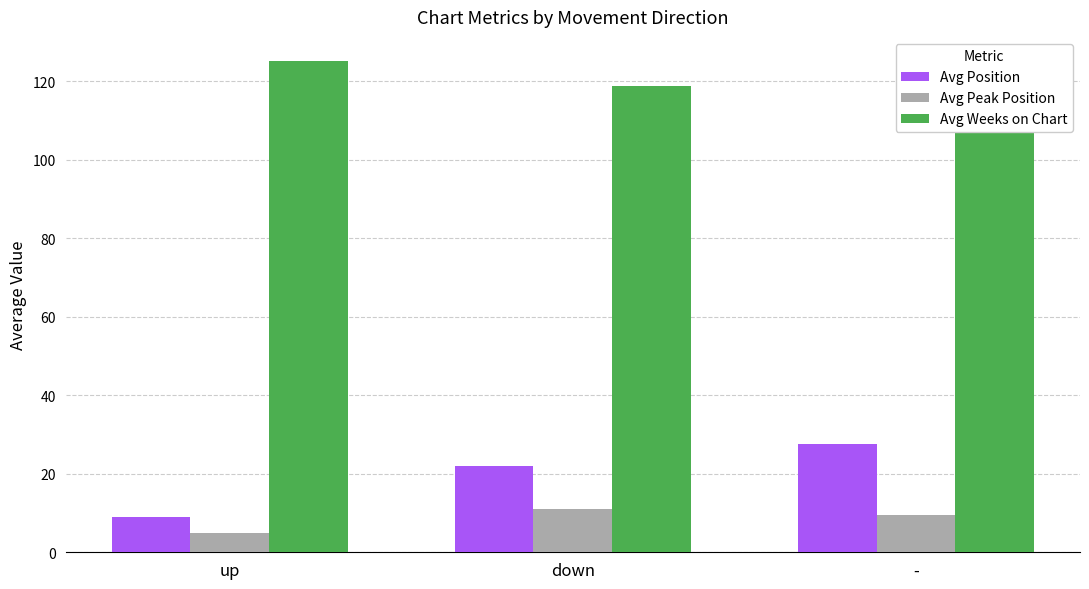

What is the value of the Avg Position bar at the 1st from the left?

8.9